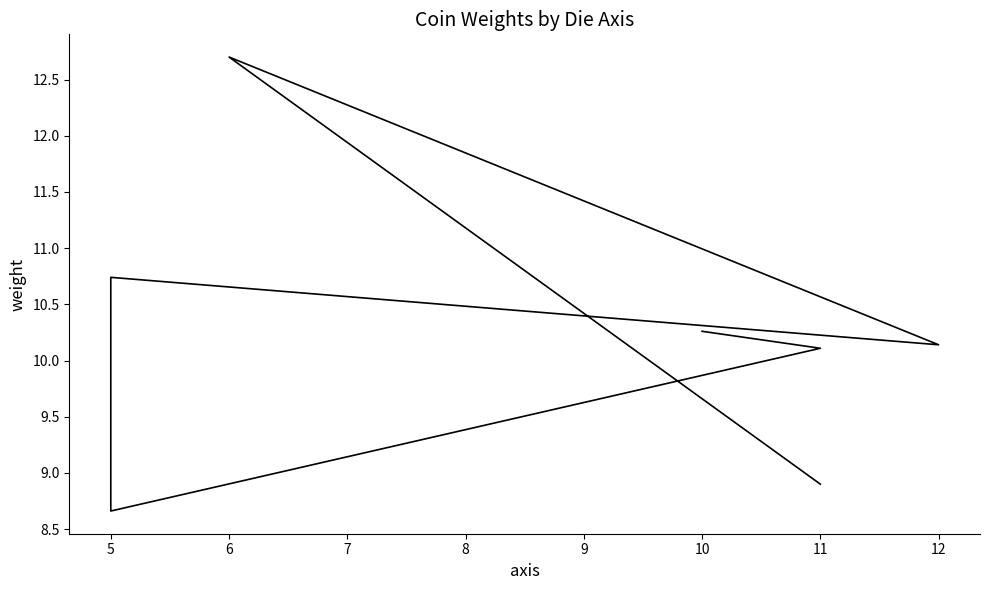

What is the difference between the second highest and second lowest values?

1.8